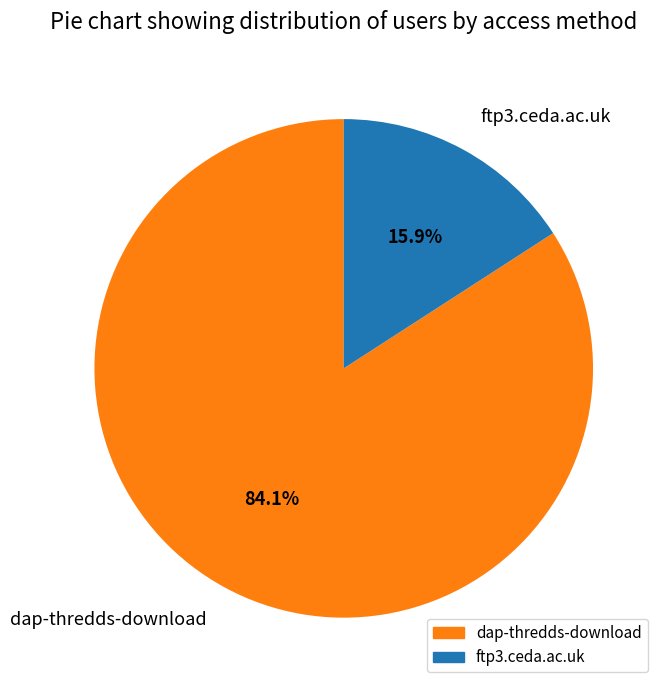

Approximately how many times larger is the value at dap-thredds-download compared to ftp3.ceda.ac.uk?

5.3